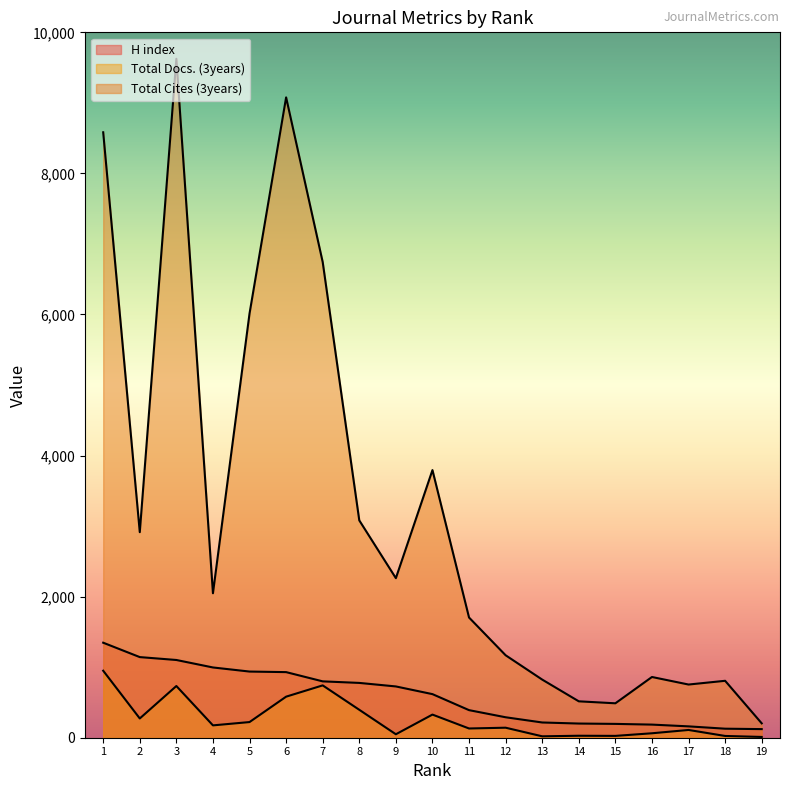

At which category is the sum across all series the highest?

3